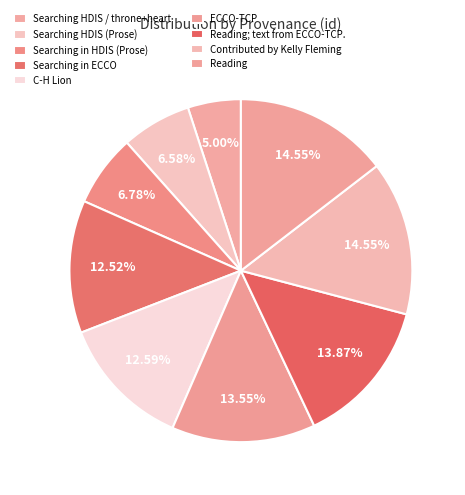

To the nearest percent, what is the difference between the Reading and Searching in HDIS (Prose) slice percentages?

8%